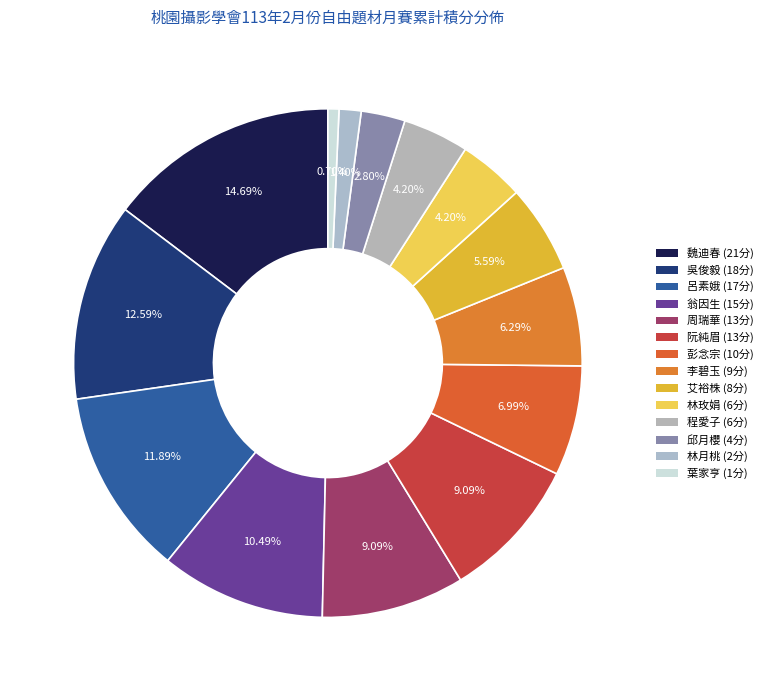

Is there a majority slice in this chart?

No